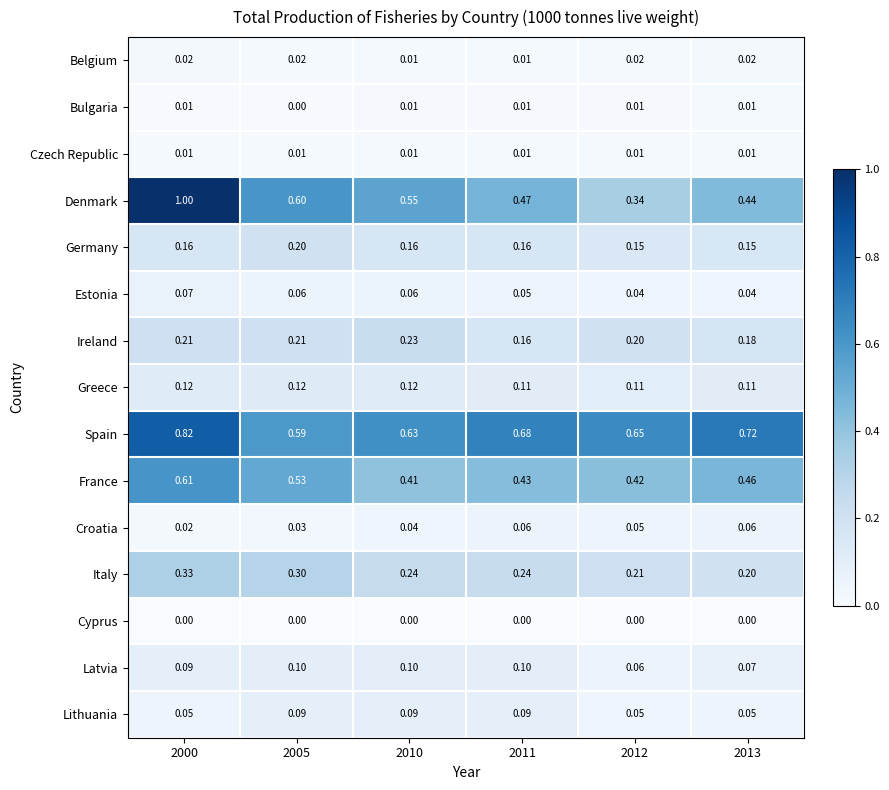

At which category is the sum across all series the highest?

2000